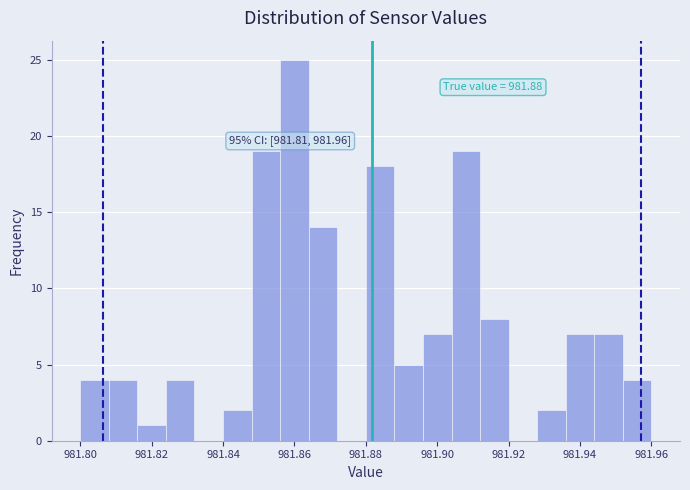

Over which range of the x-axis is the bar tallest?

981.856 to 981.864